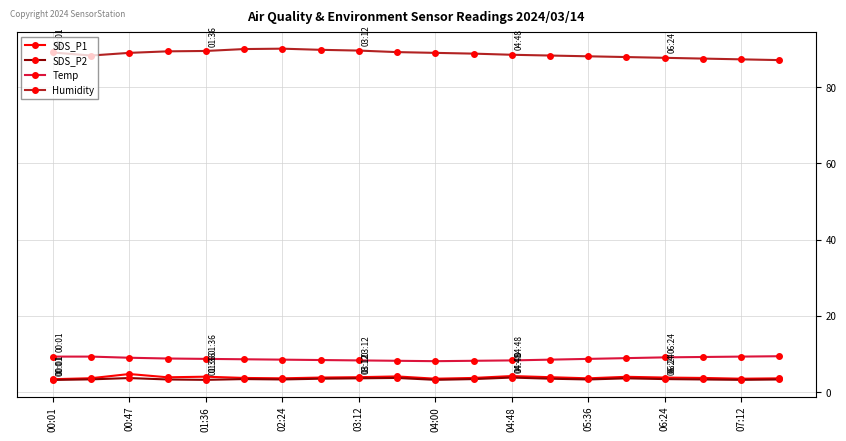

What is the difference between the second highest and second lowest values in the Humidity series?

2.7